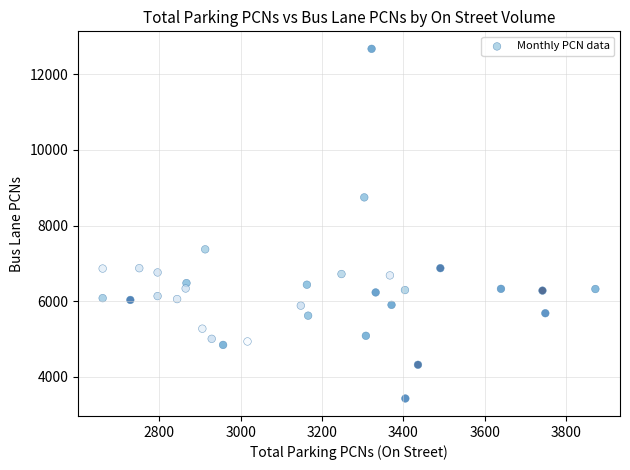

What is the range of X values (max minus min)?

1211